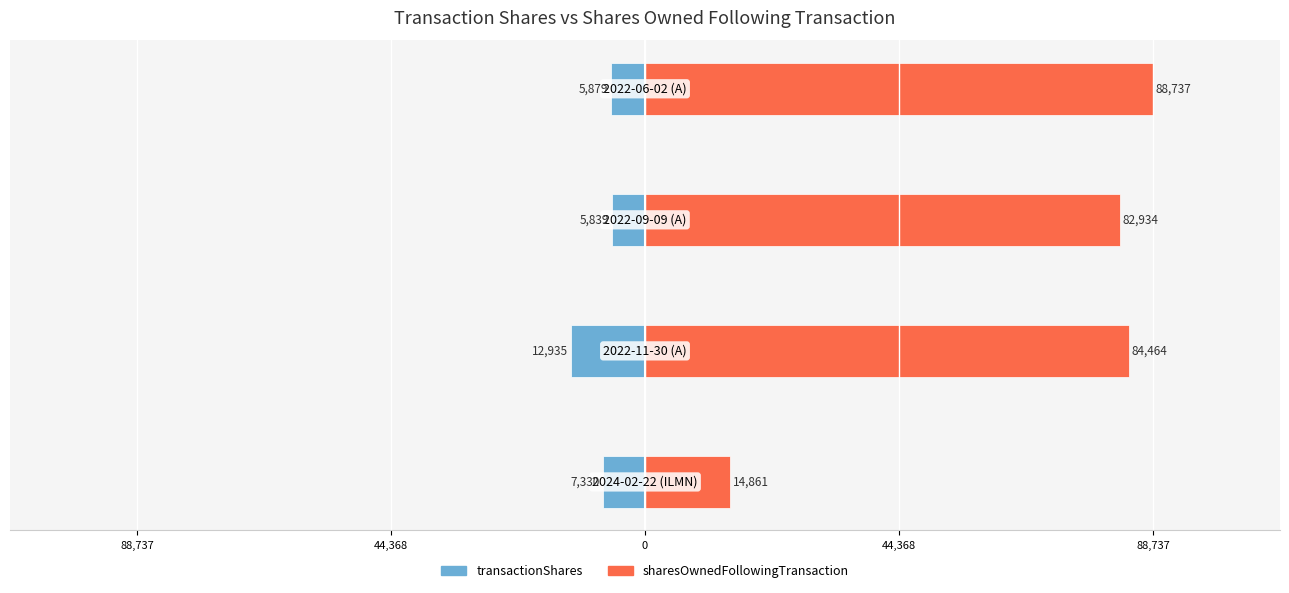

What is the greatest value displayed?

88737